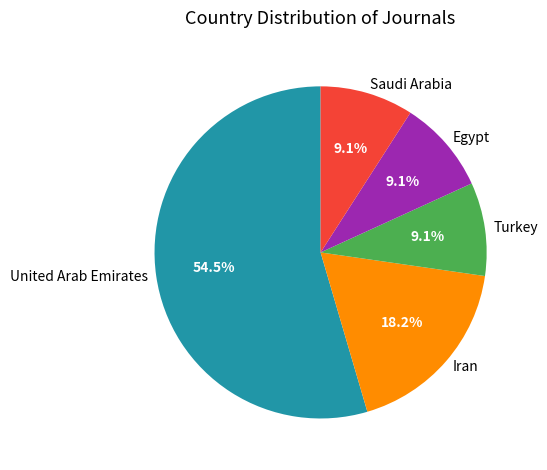

Which category has the biggest portion of the pie?

United Arab Emirates